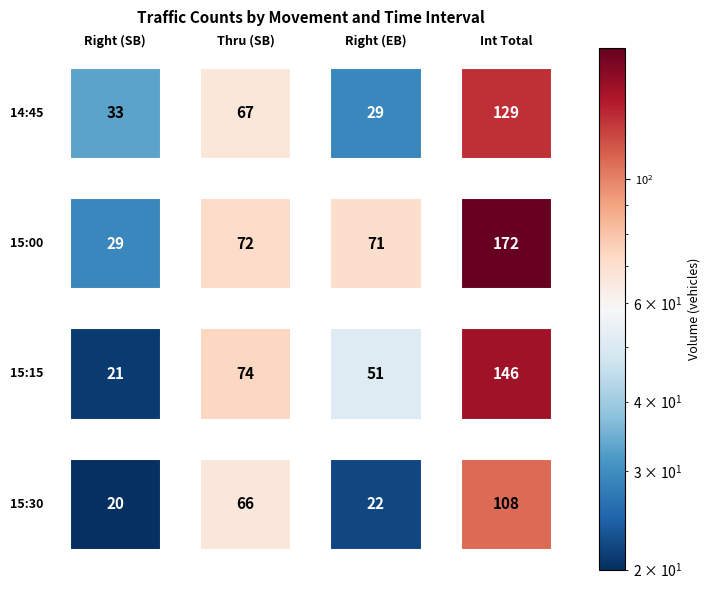

What is the lowest value of the Right (SB) series?

20